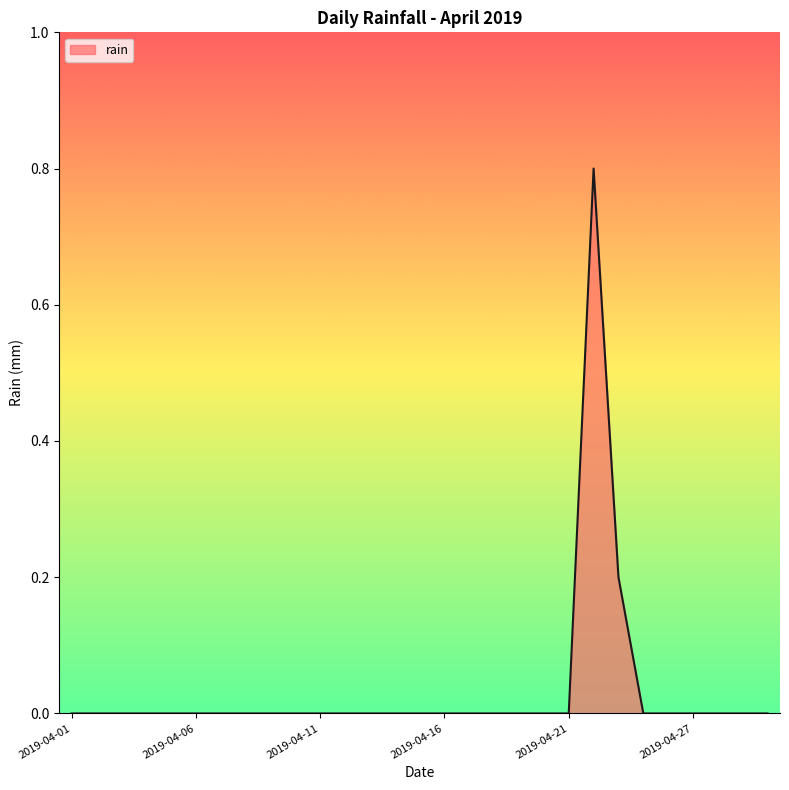

What is the difference between the maximum and minimum values?

0.8